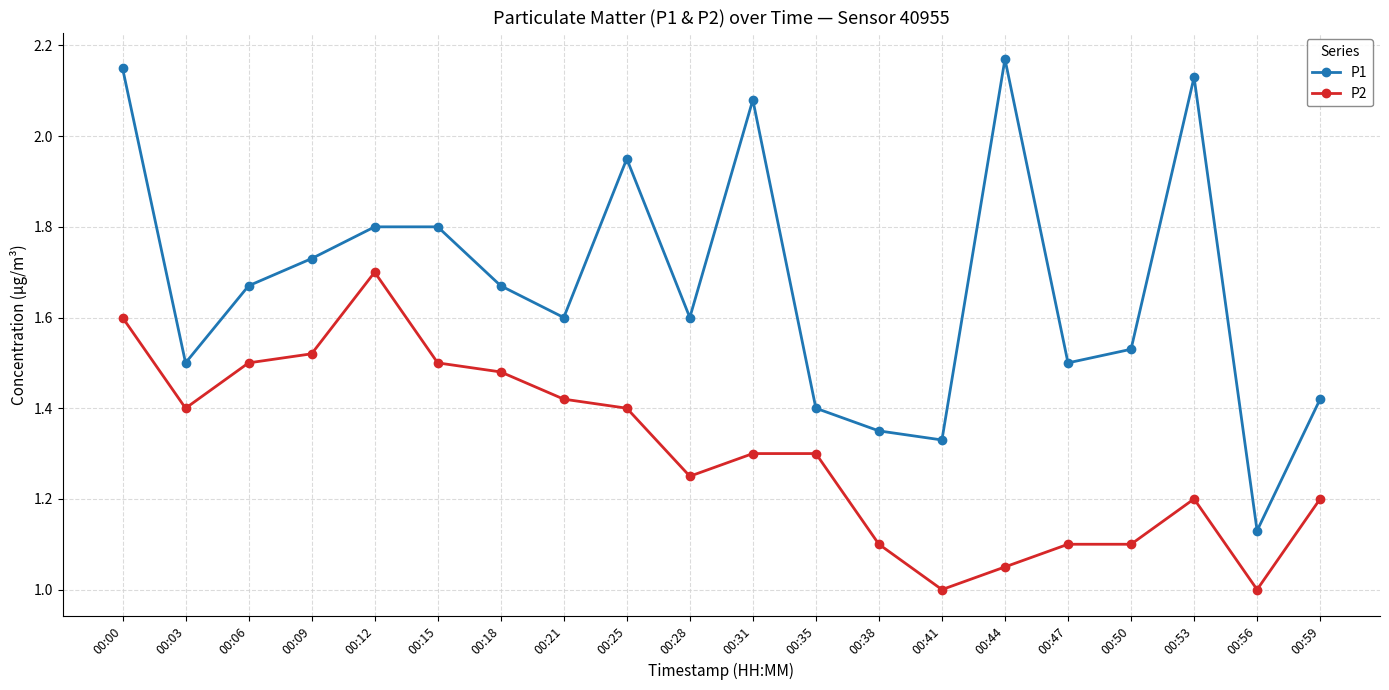

Which series changed the most between 00:53 and 00:59?

P1